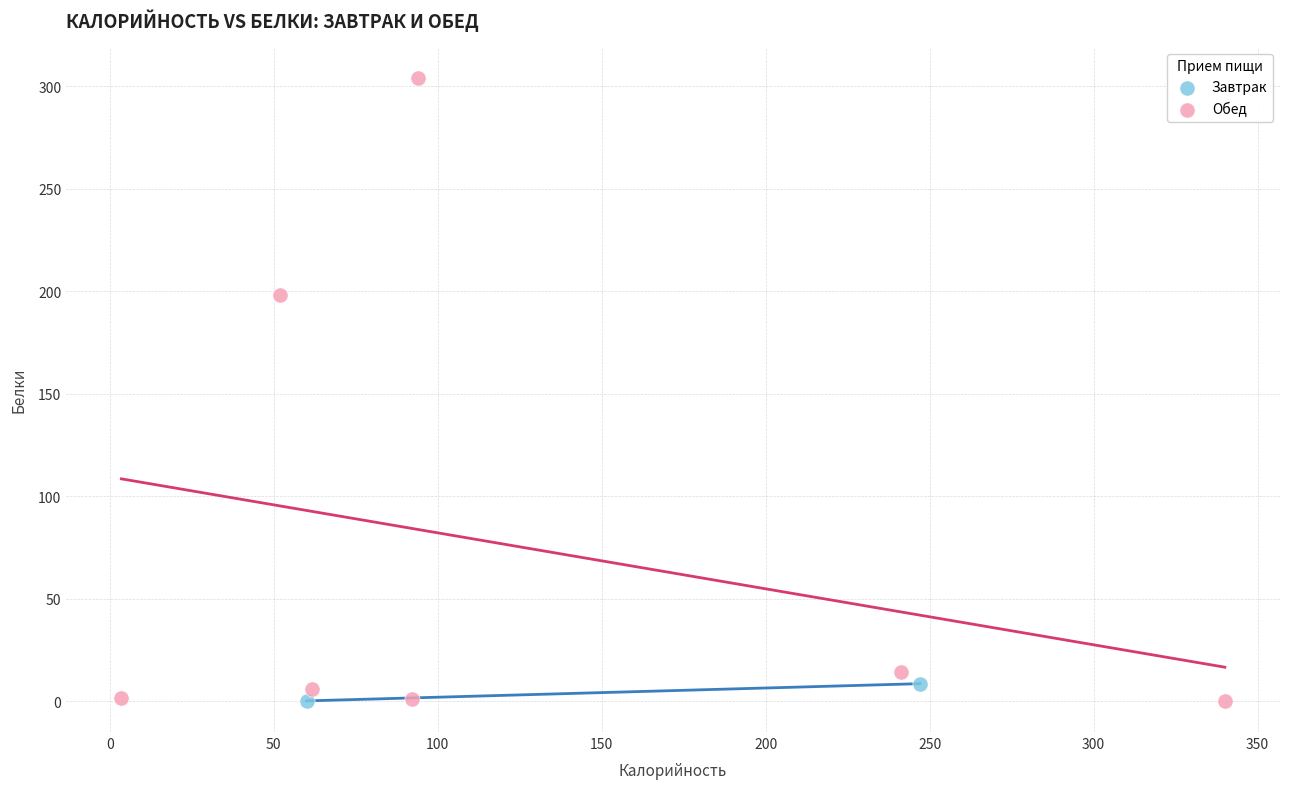

Which series has the largest Y range (max minus min)?

Обед